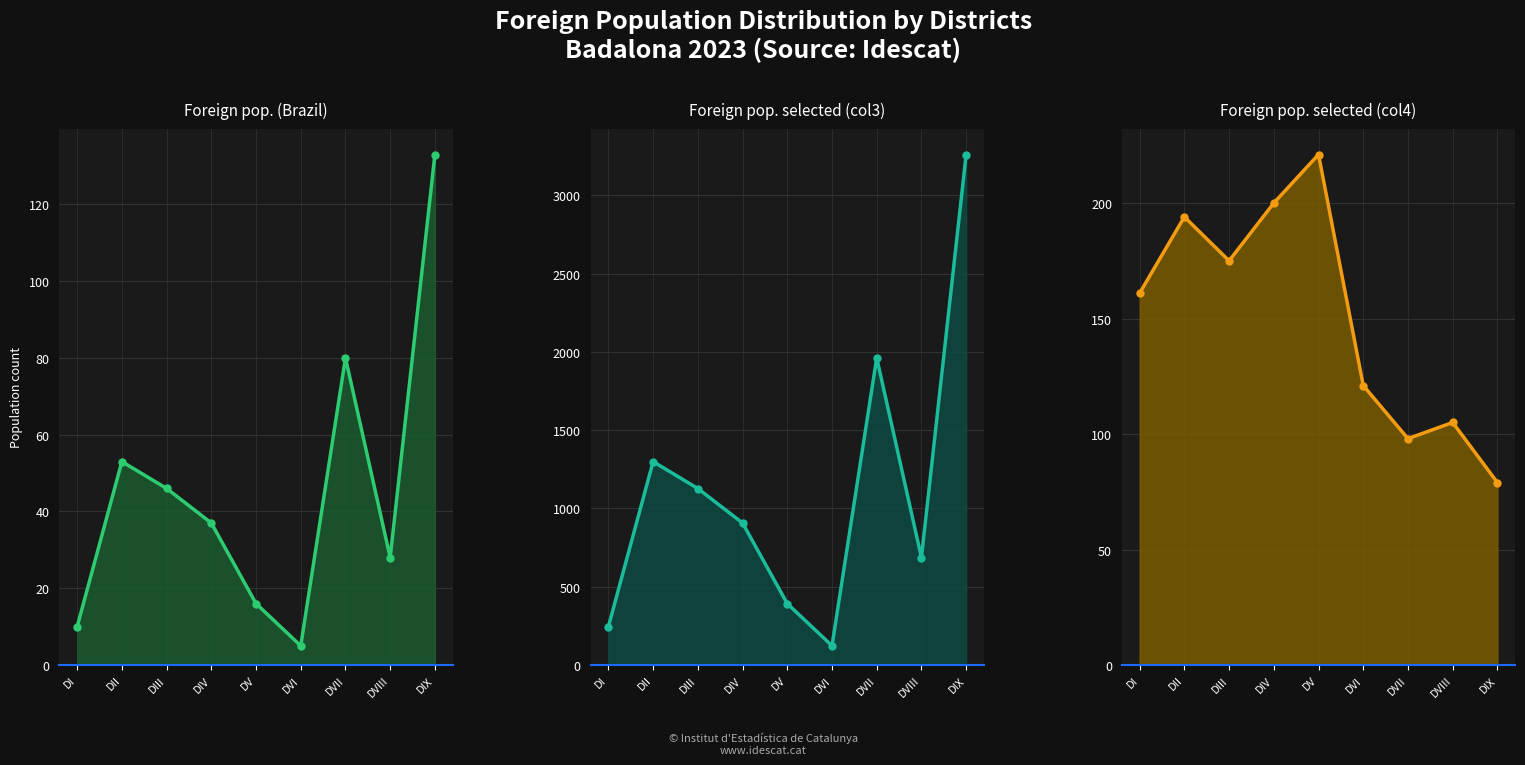

After their last crossing, which series has the higher values: Foreign population (Brazil) or Foreign population selected col4?

Foreign population (Brazil)